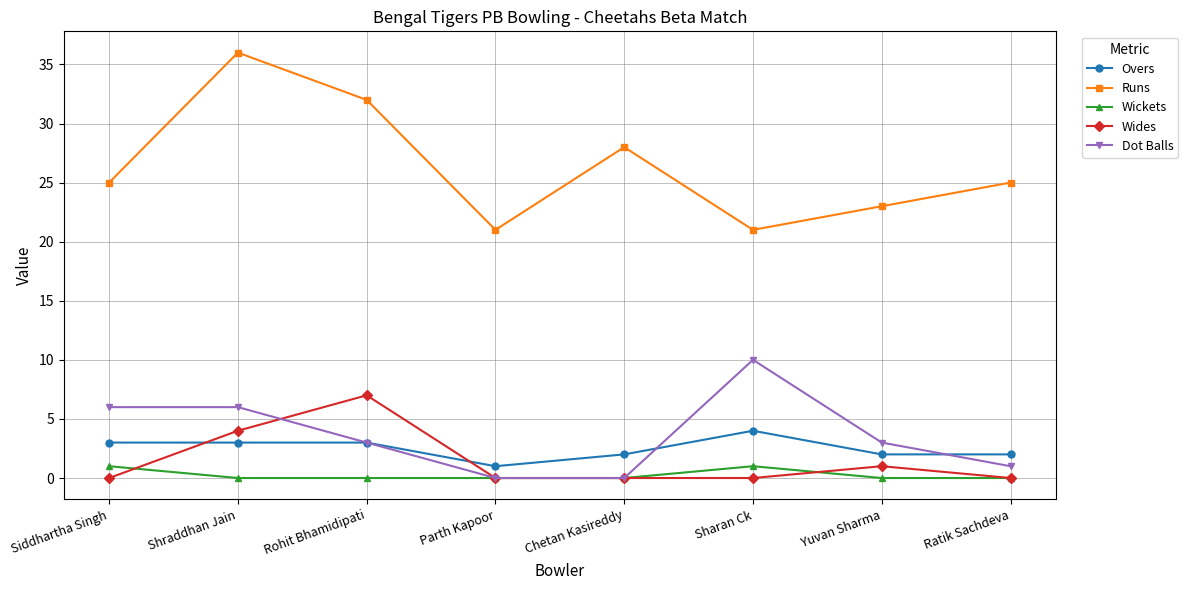

Reading left to right, extract all data points from this chart.

Overs: 3	3	3	1	2	4	2	2
Runs: 25	36	32	21	28	21	23	25
Wickets: 1	0	0	0	0	1	0	0
Wides: 0	4	7	0	0	0	1	0
Dot Balls: 6	6	3	0	0	10	3	1